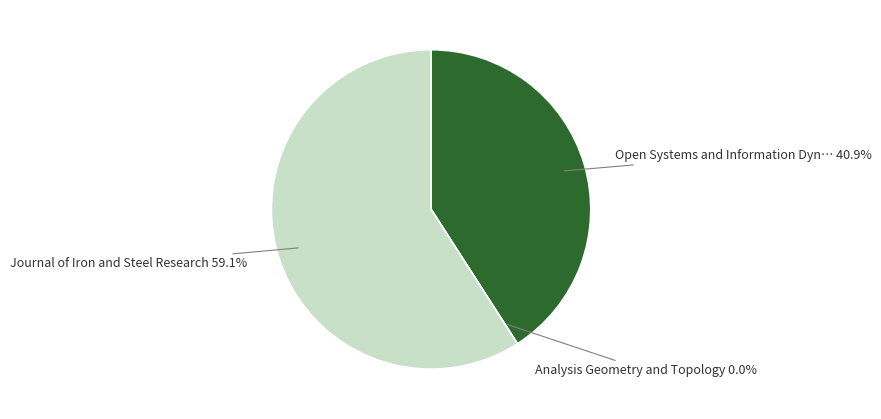

Is there a majority slice in this chart?

Yes